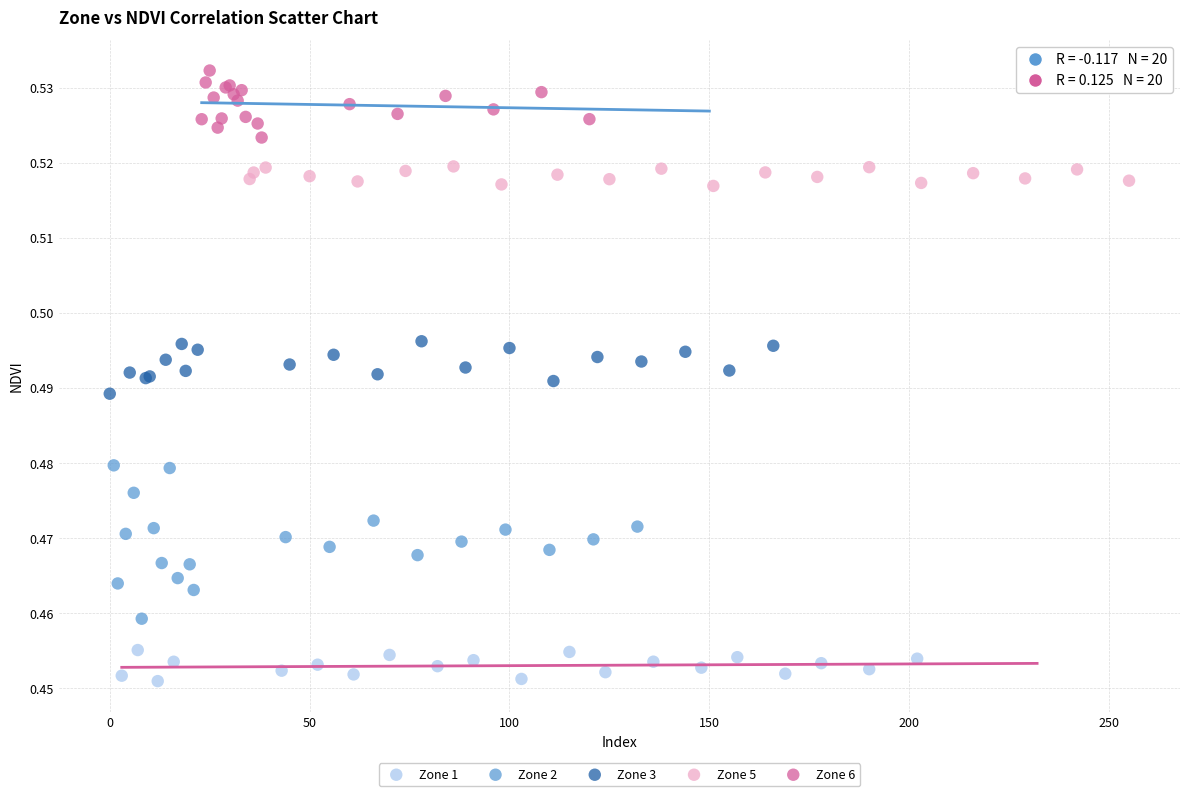

Which series contains the highest Y value?

Zone 6